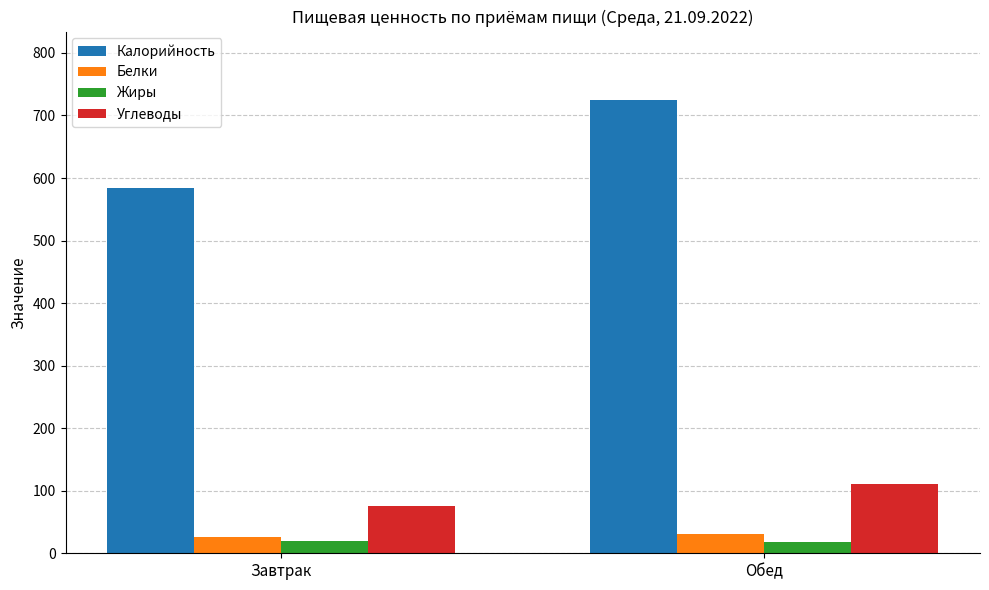

Where is Калорийность nearest to the value 654?

Завтрак